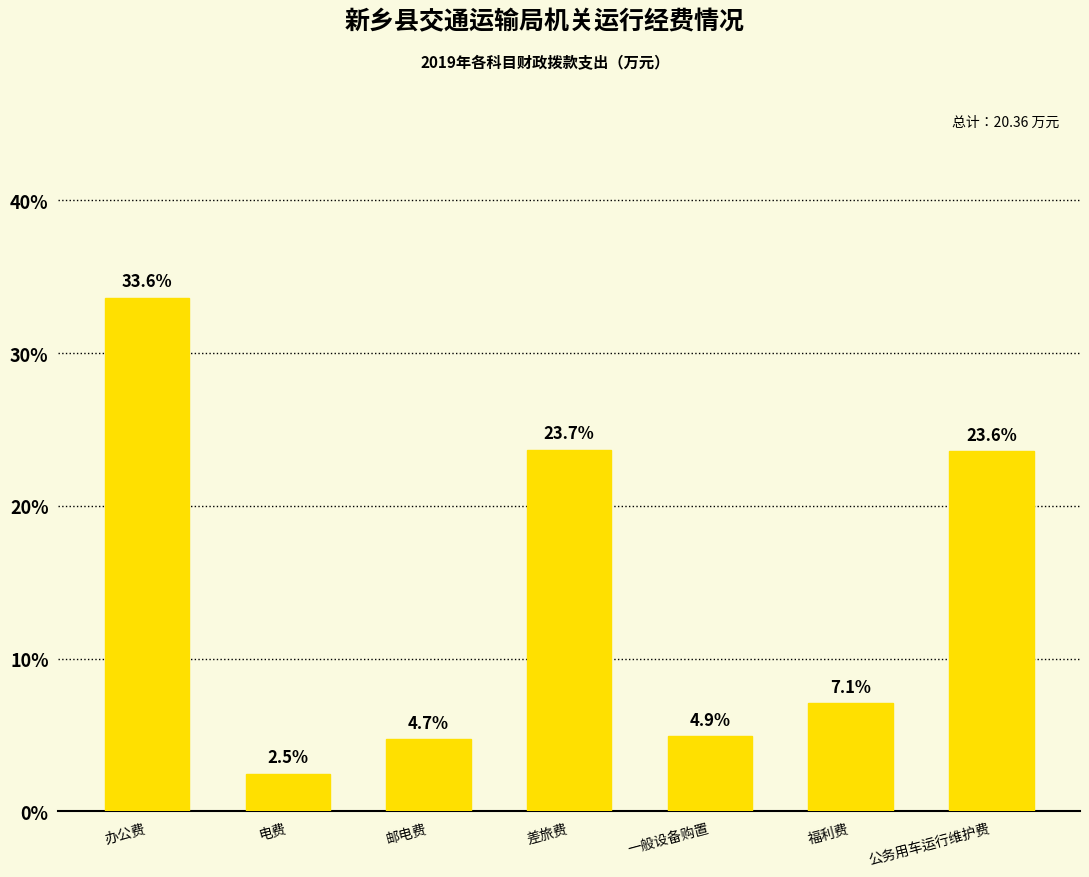

Reading right to left, list all the values displayed in this chart.

23.6	7.1	4.9	23.7	4.7	2.5	33.6